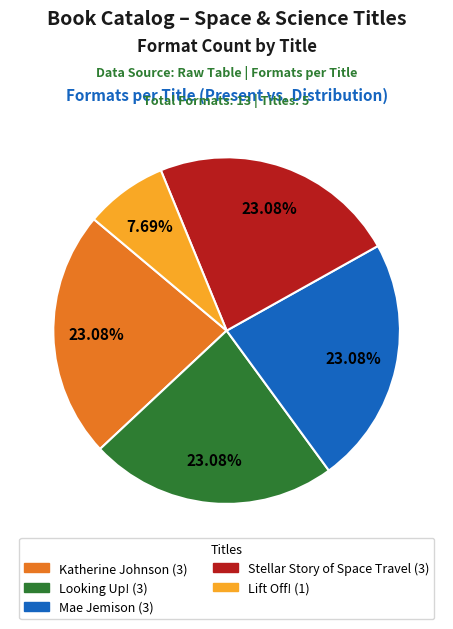

True or false: Katherine Johnson accounts for 23% of the total.

True